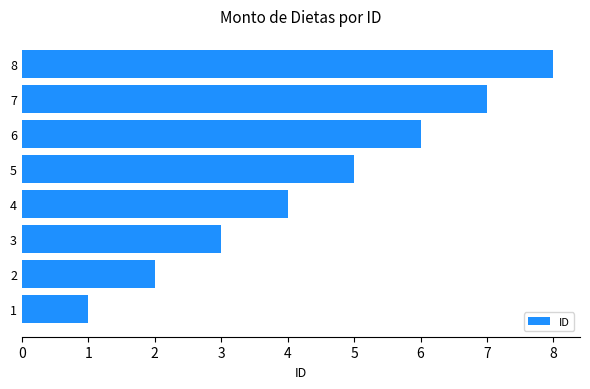

Which label corresponds to the largest value in the chart?

8